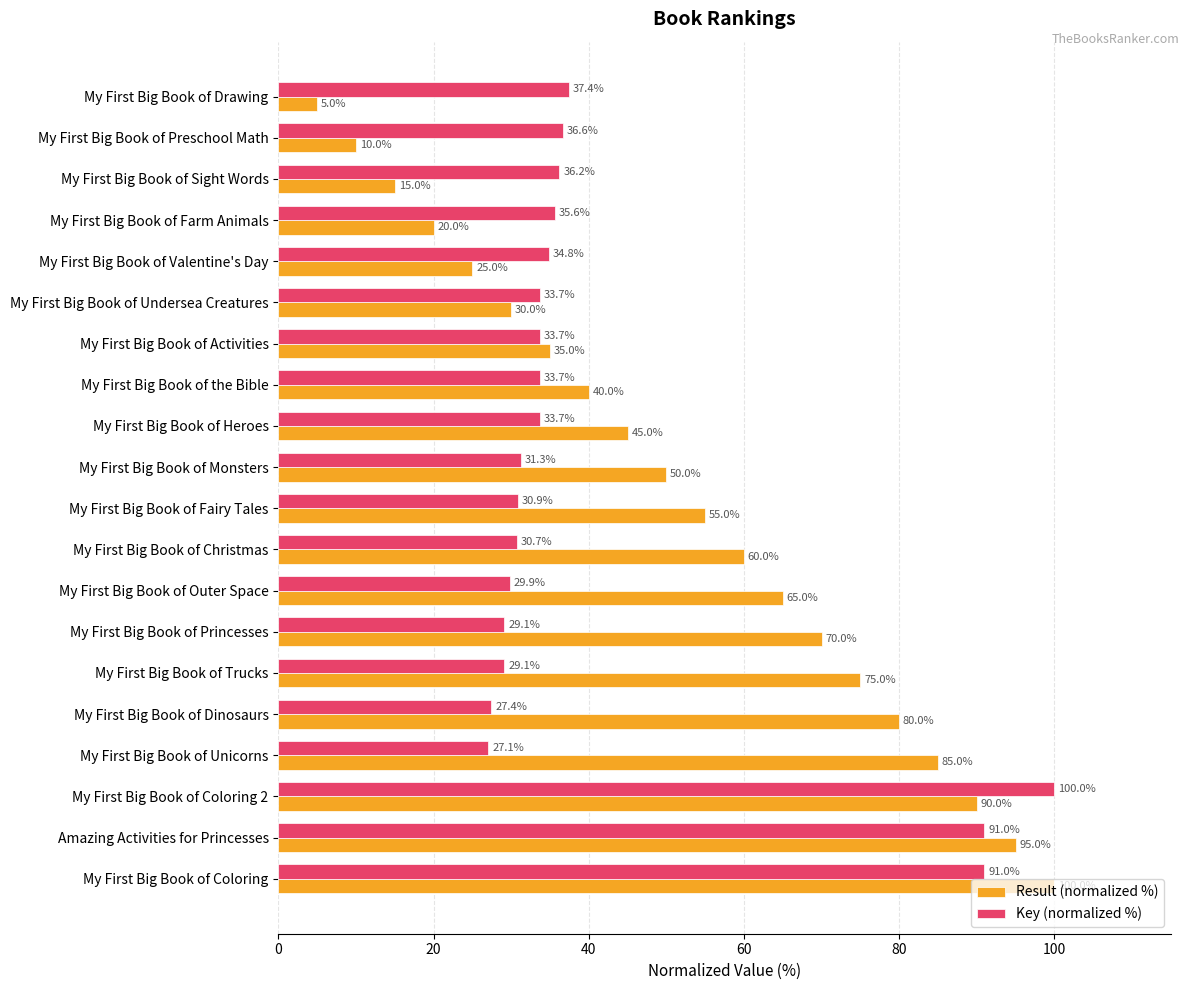

Which category has the lowest value in the Key (normalized %) series?

My First Big Book of Unicorns